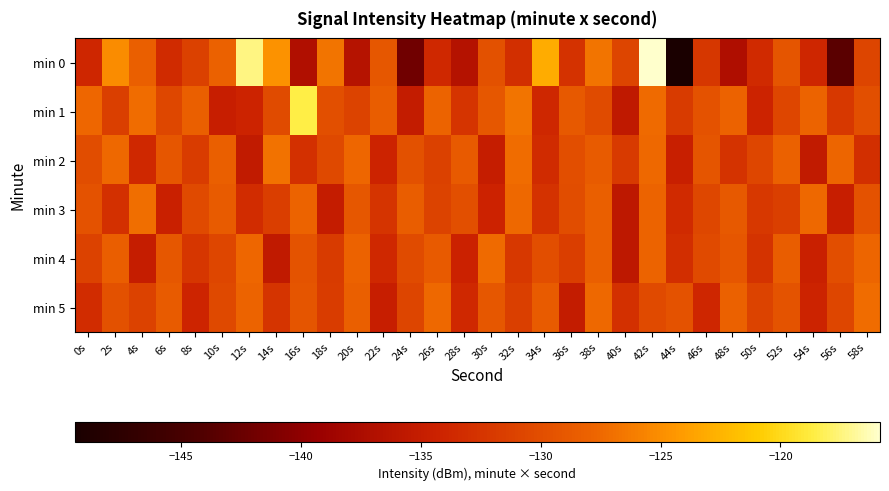

Which category has the highest value across all series?

42s